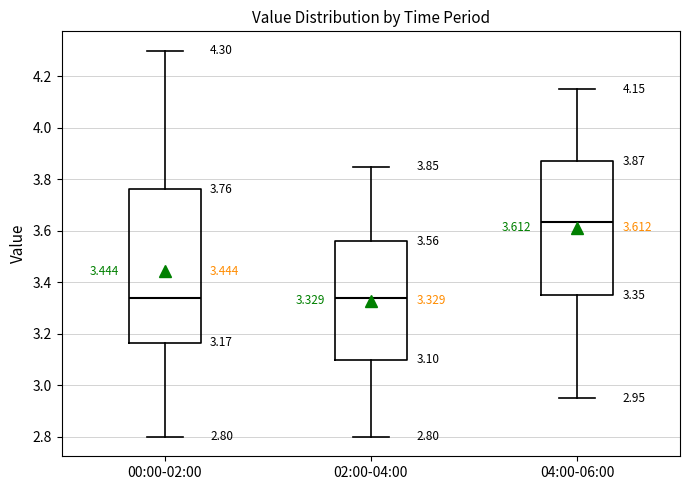

Which box is the tallest, from its lower edge to its upper edge?

00:00-02:00